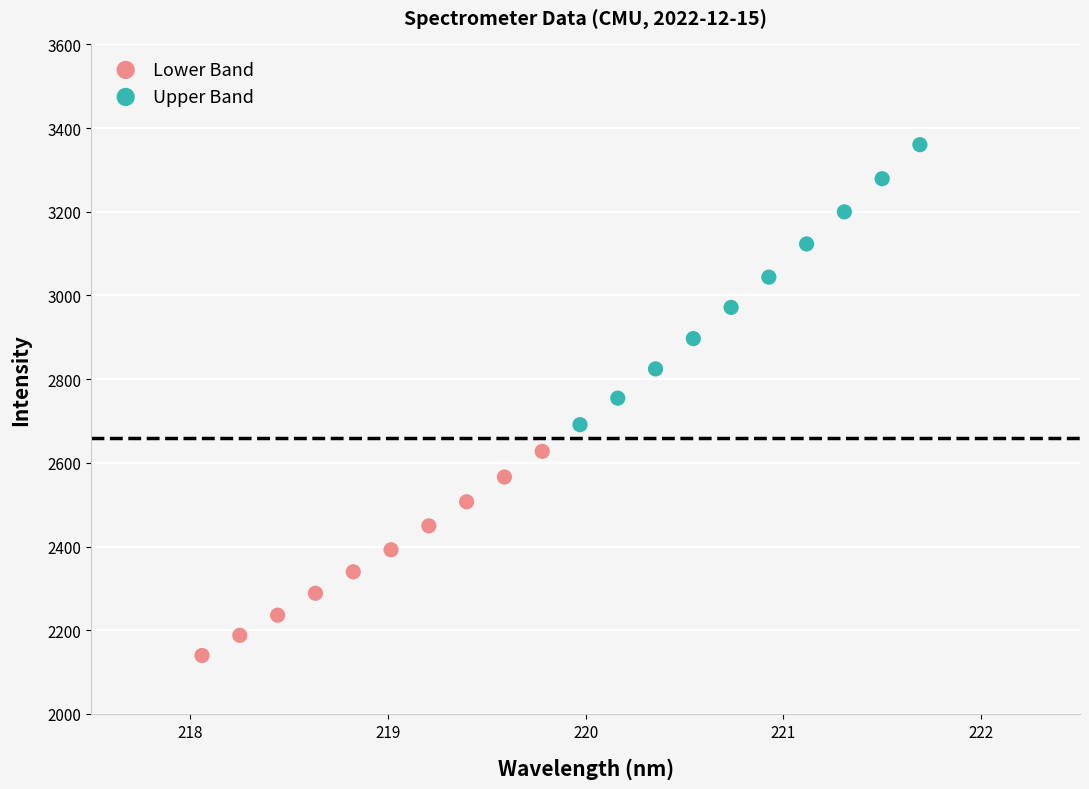

Which series contains the highest Y value?

Upper Band